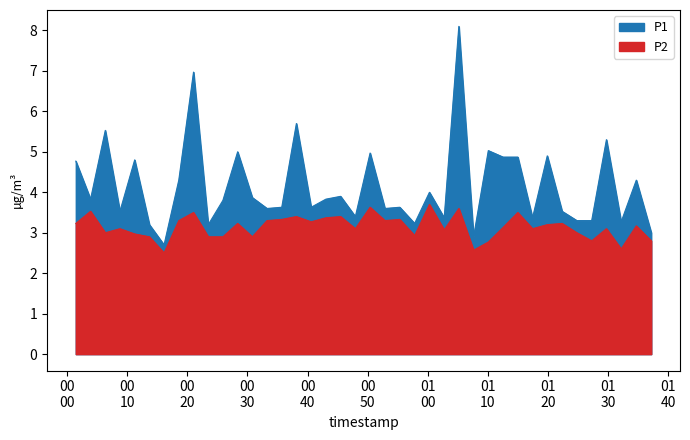

True or false: P2 has a value of 3.2 at 00
00.

True